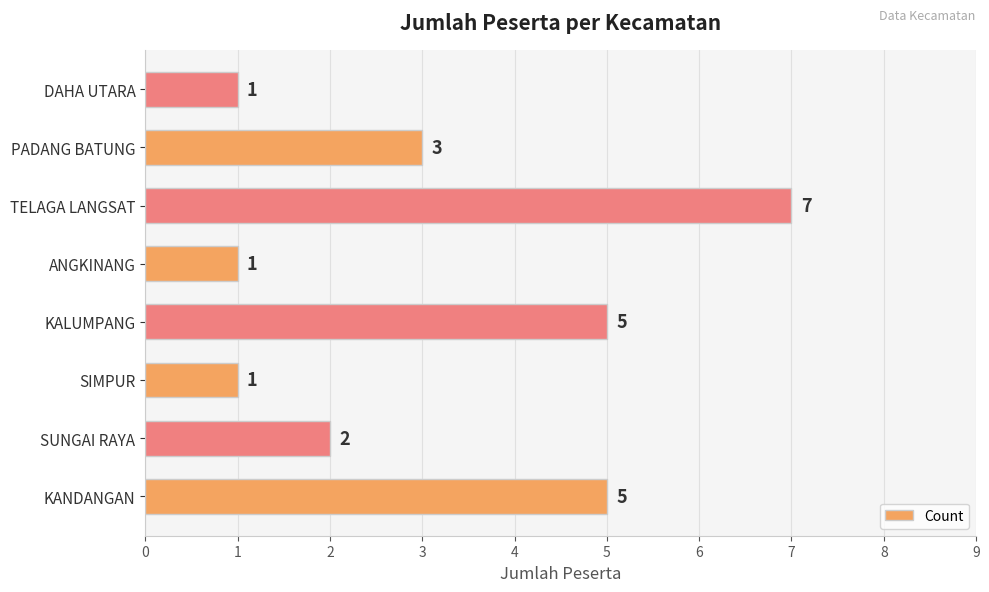

How many values are between 1 and 5?

7